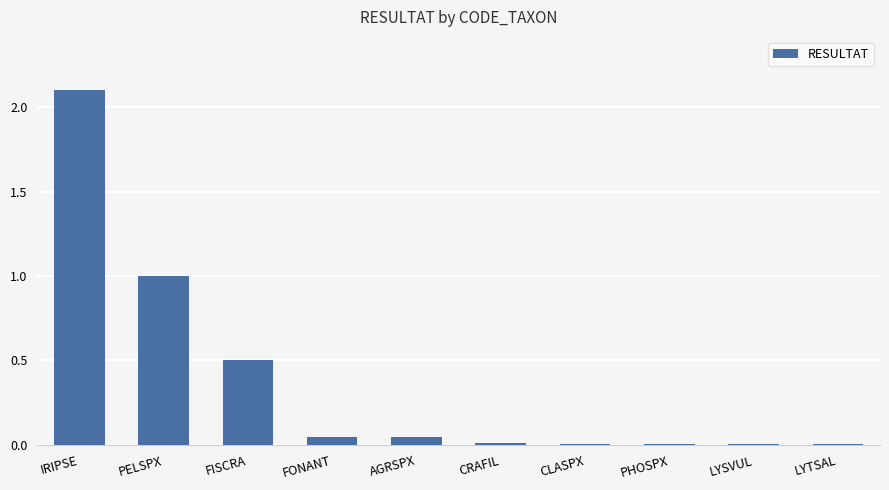

The value at PHOSPX is 0.0. True or false?

True